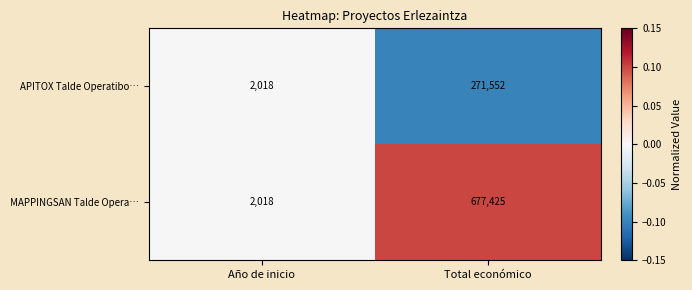

What is the sum of the APITOX Talde Operatibo… values at Total económico and Año de inicio?

273570